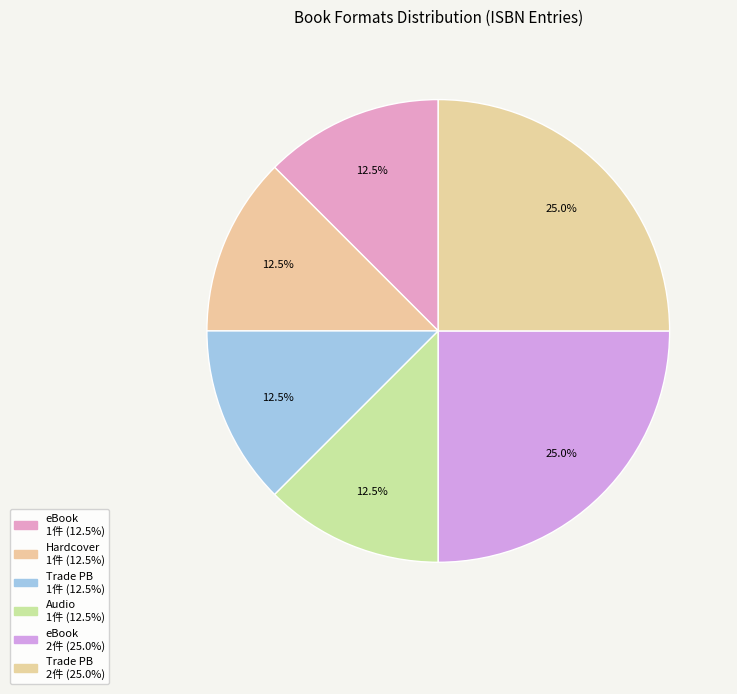

Count the number of slices in the pie.

6